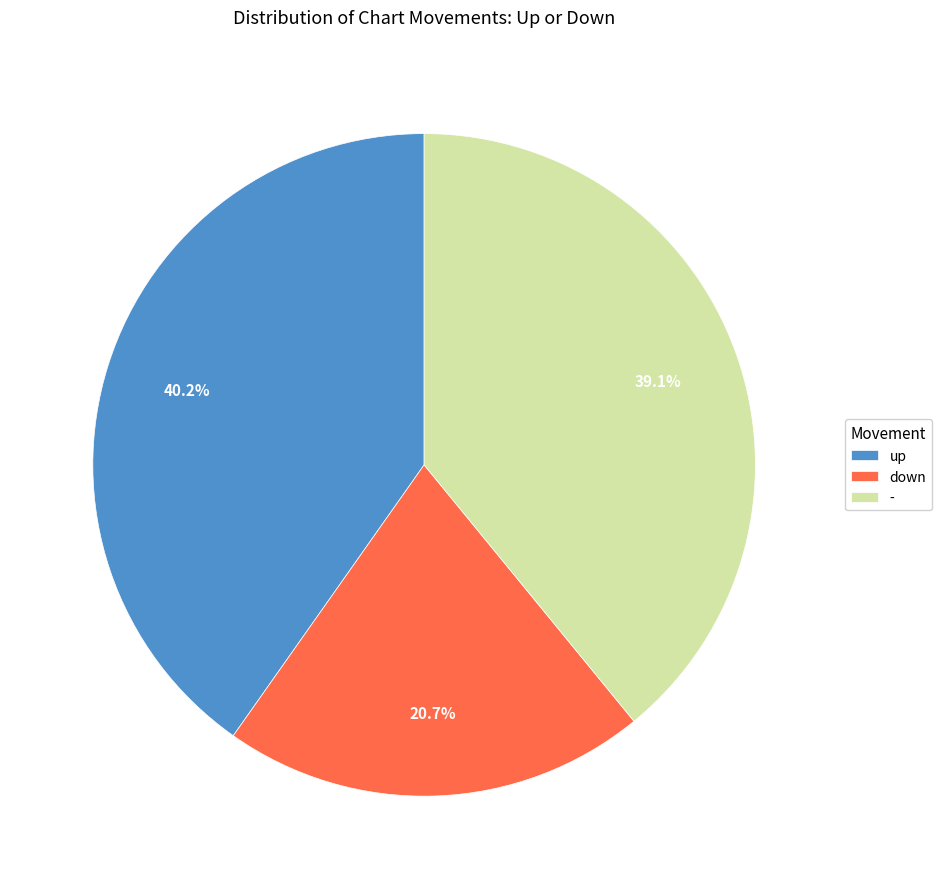

How much of the chart is everything except -?

60.9%